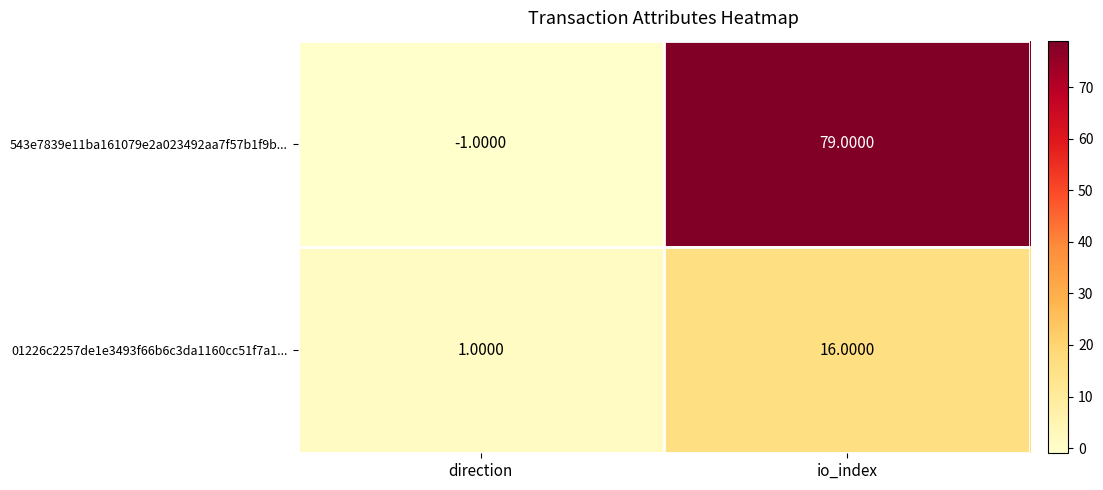

Where is 543e7839e11ba161079e2a023492aa7f57b1f9b... nearest to the value 39?

direction